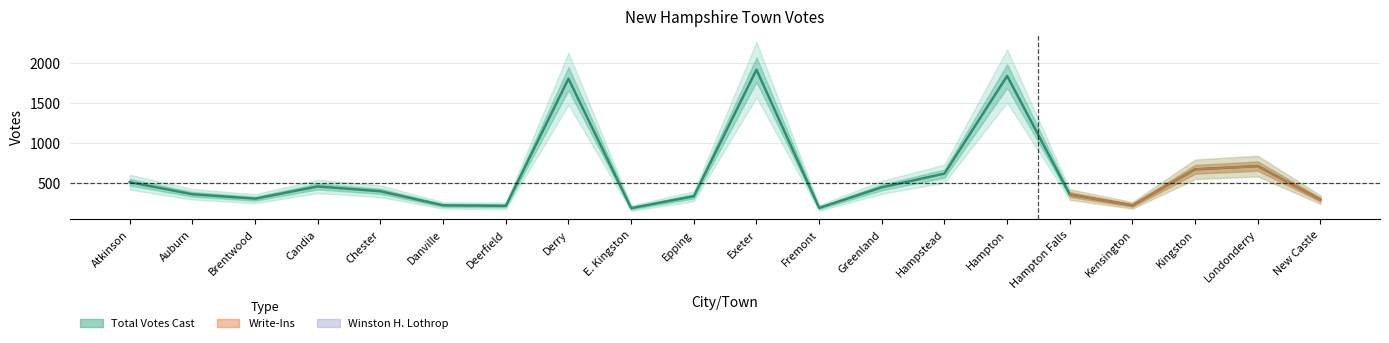

True or false: Write-Ins and Total Votes Cast cross at least once.

False